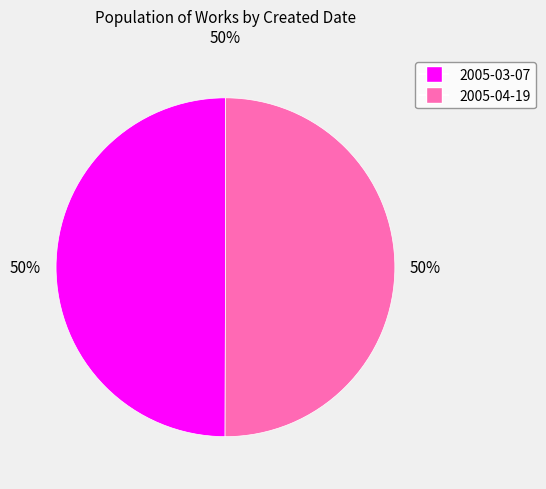

Is the sum of 2005-04-19 and 2005-03-07 greater than half?

Yes